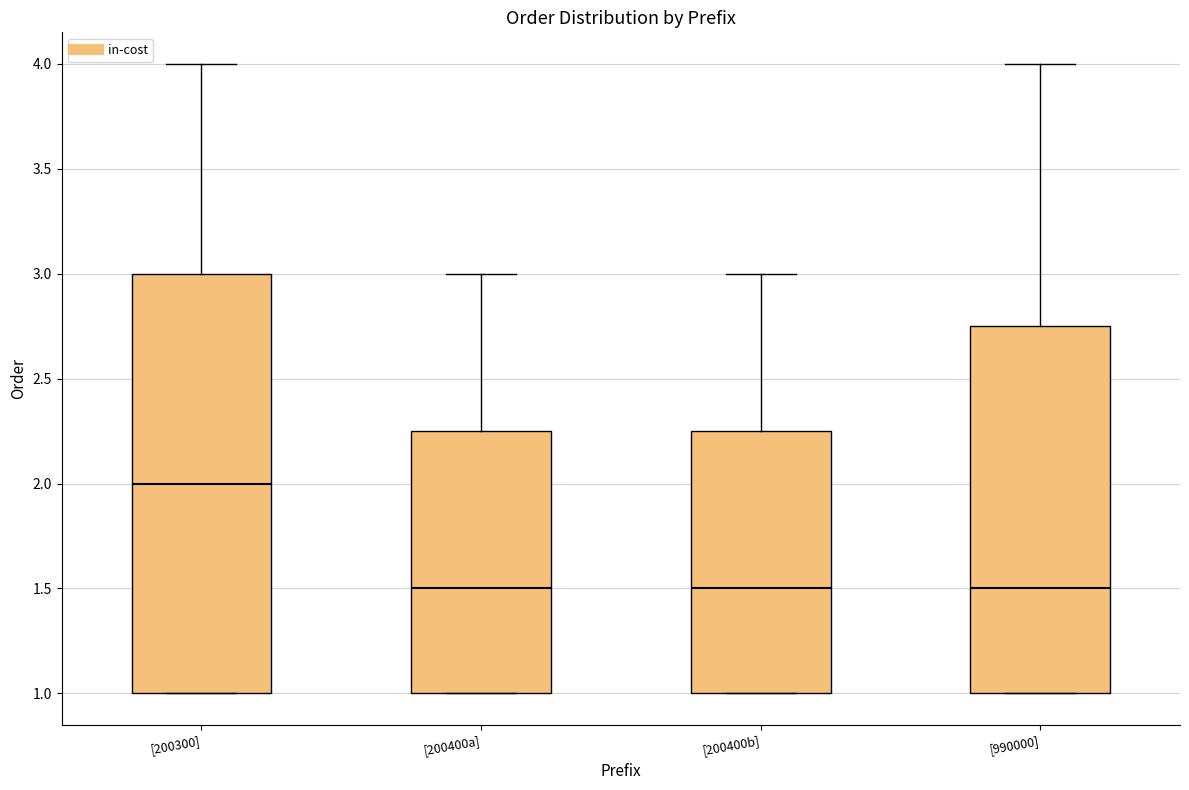

Reading left to right, transcribe this box plot: for each box, give where its median line is, the range the box spans, and where its two whiskers end, as read against the y-axis. The values are not printed on the chart, so give them approximately, as read against the axis.

[200300]: median 2.00, box 1.00 to 3.00, whiskers 1.00 to 4.00
[200400a]: median 1.50, box 1.00 to 2.25, whiskers 1.00 to 3.00
[200400b]: median 1.50, box 1.00 to 2.25, whiskers 1.00 to 3.00
[990000]: median 1.50, box 1.00 to 2.75, whiskers 1.00 to 4.00